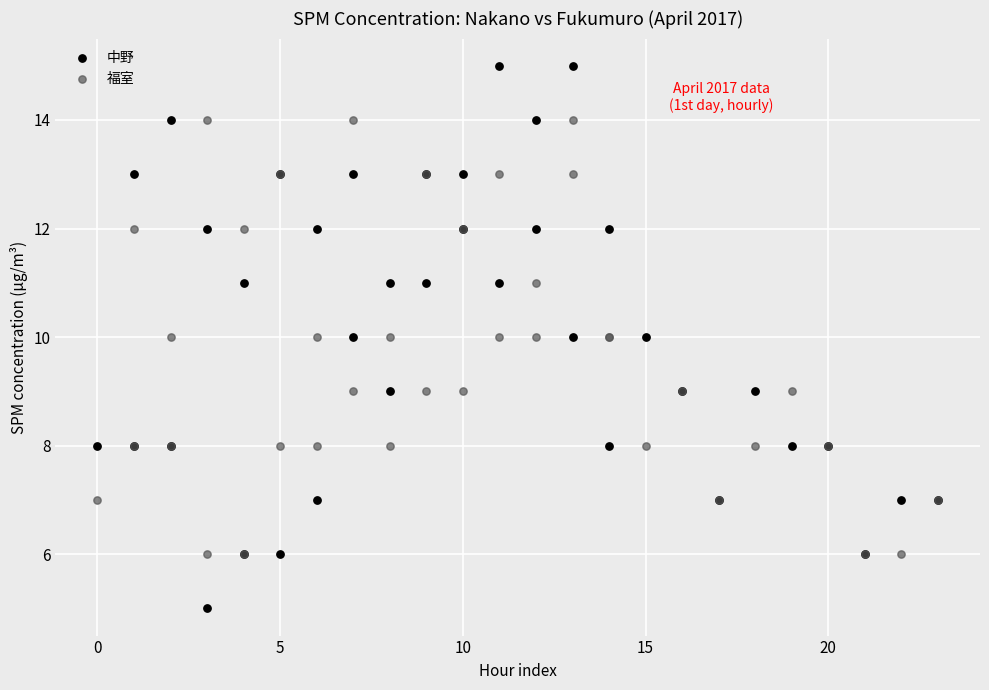

What are all the series names shown in the legend?

中野, 福室